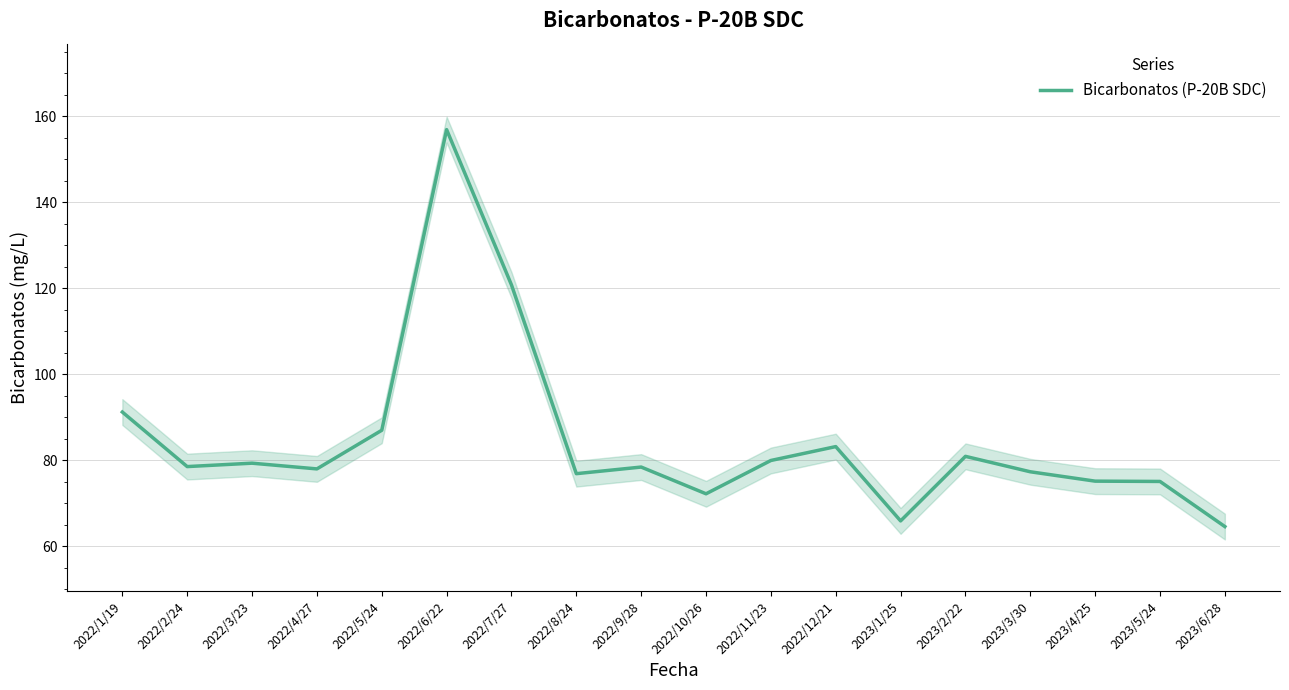

The chart shows a value of 87.0 at 2022/5/24. True or false?

True